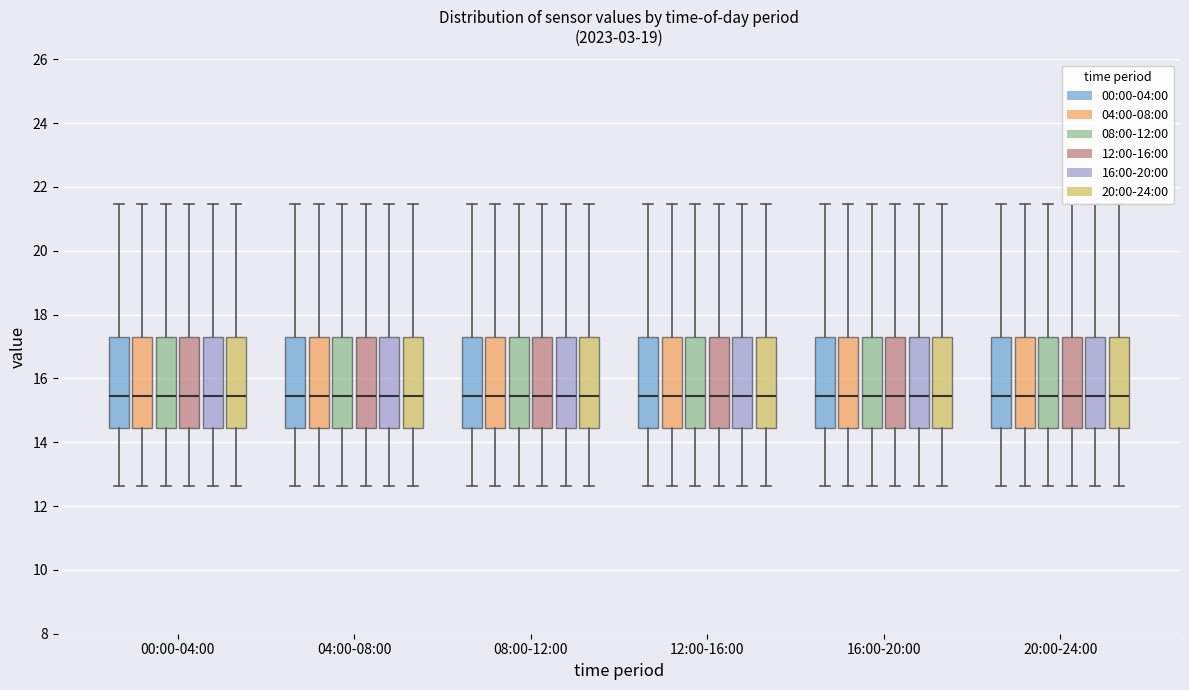

Where is the upper edge of the box for 20:00-24:00 (00:00-04:00) on the y-axis? The values are not printed on the chart, so give them approximately, as read against the axis.

17.4